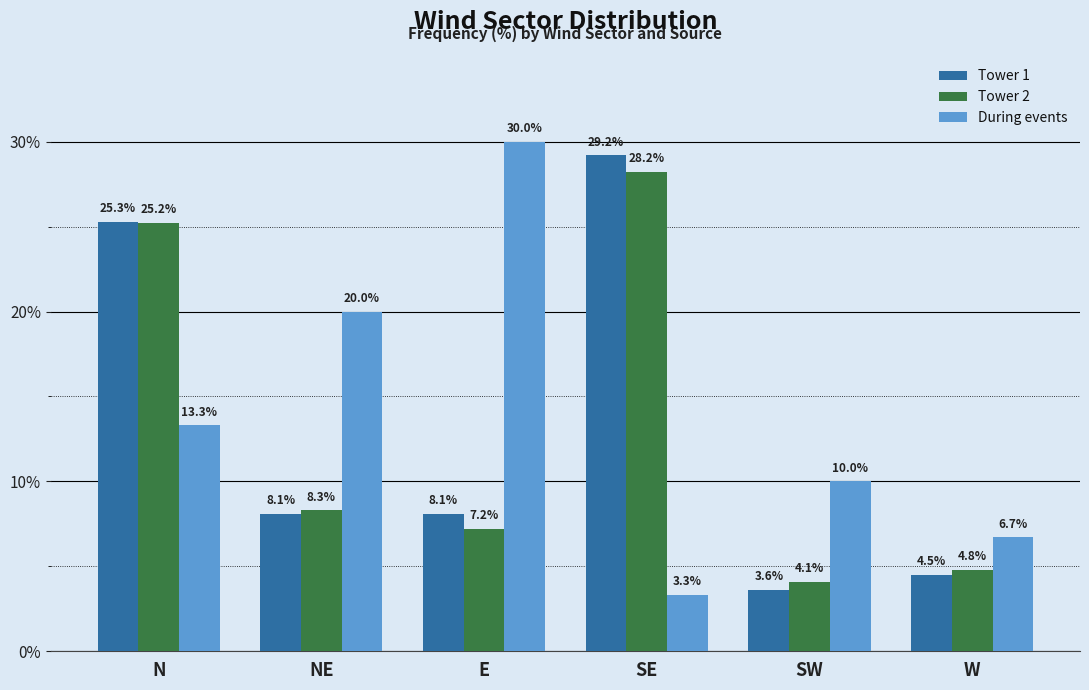

What are all the series names shown in the legend?

Tower 1, Tower 2, During events